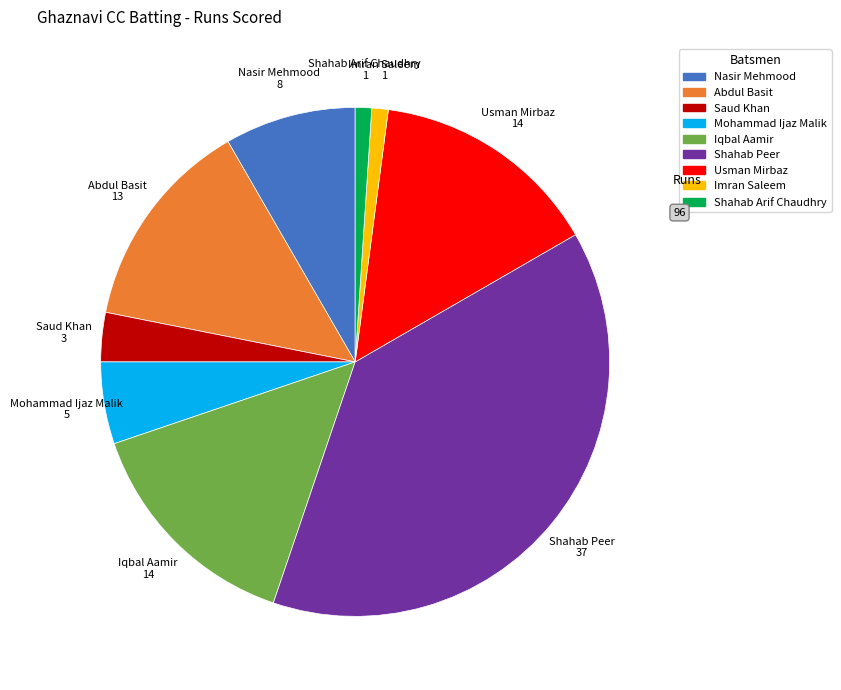

Does any single category account for the majority?

No